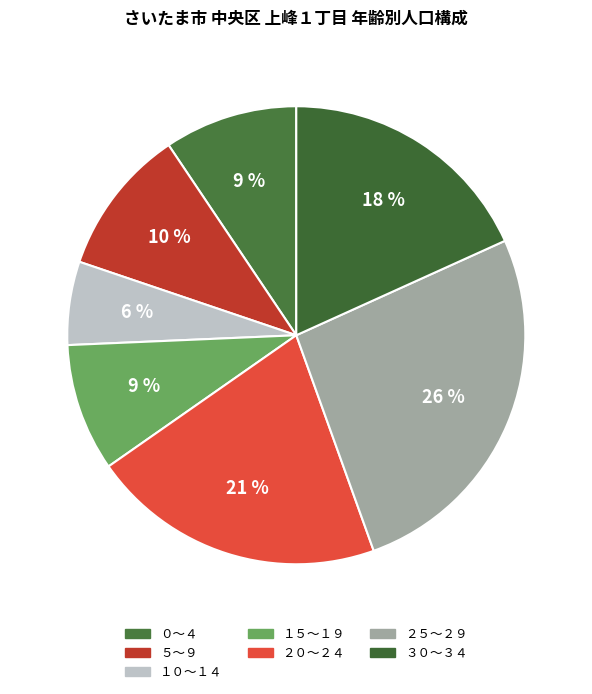

Is ０～４ the majority of the pie?

No